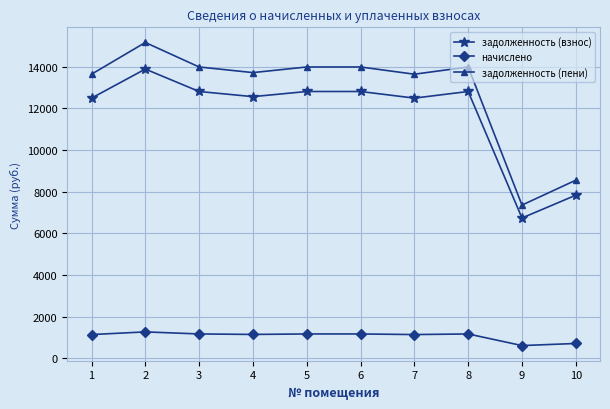

Which label corresponds to the largest value in the chart?

2